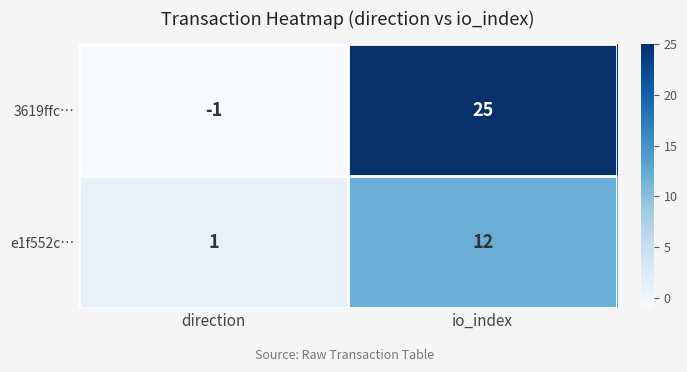

What is the maximum value shown in the chart?

25